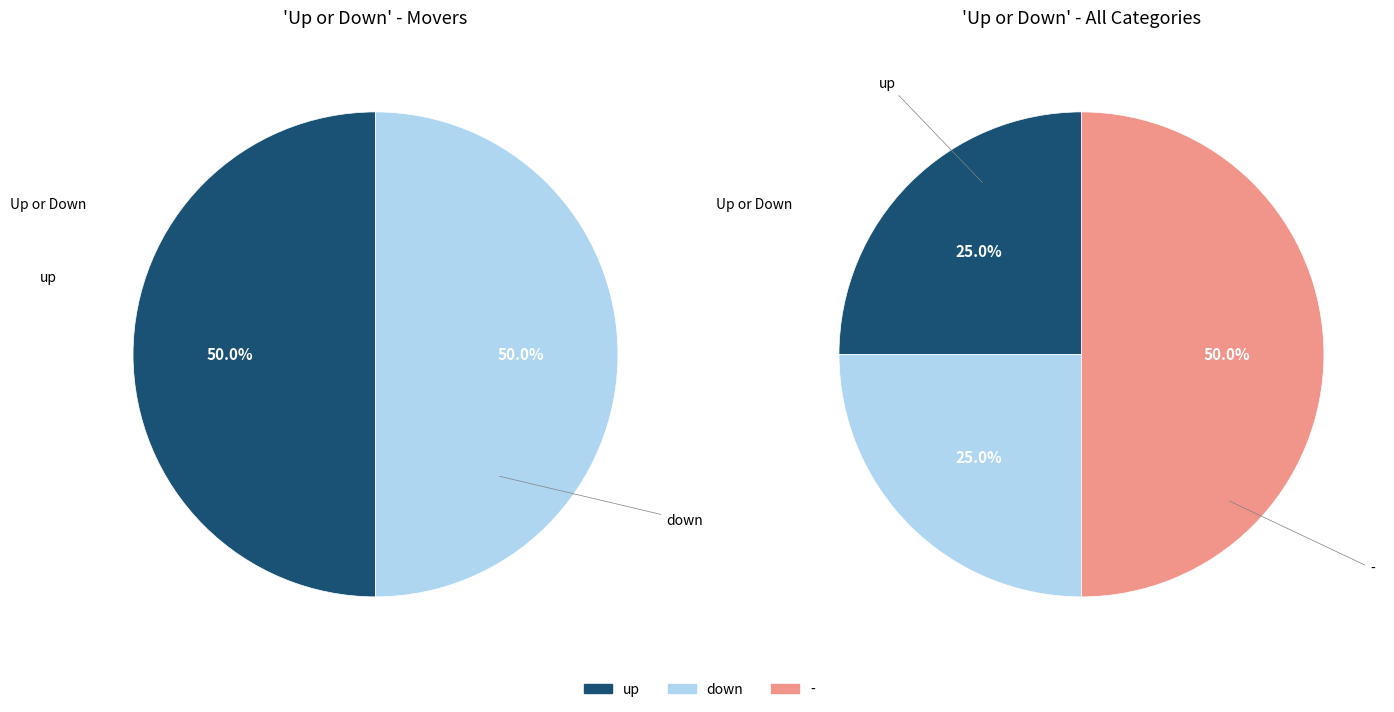

True or false: up accounts for 15% of the total.

False